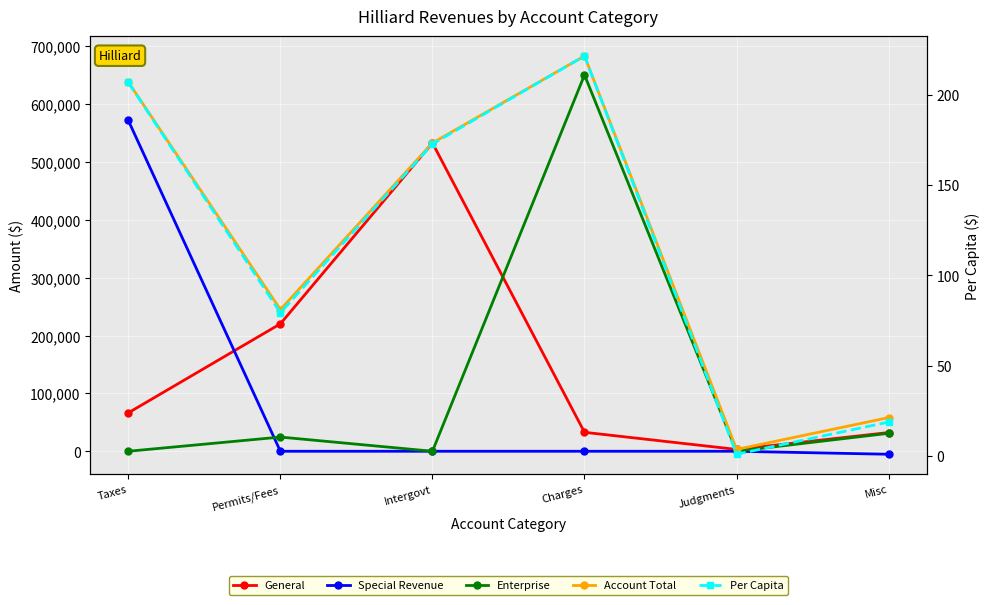

What is the difference between the Special Revenue values at Intergovt and Taxes?

571982.0